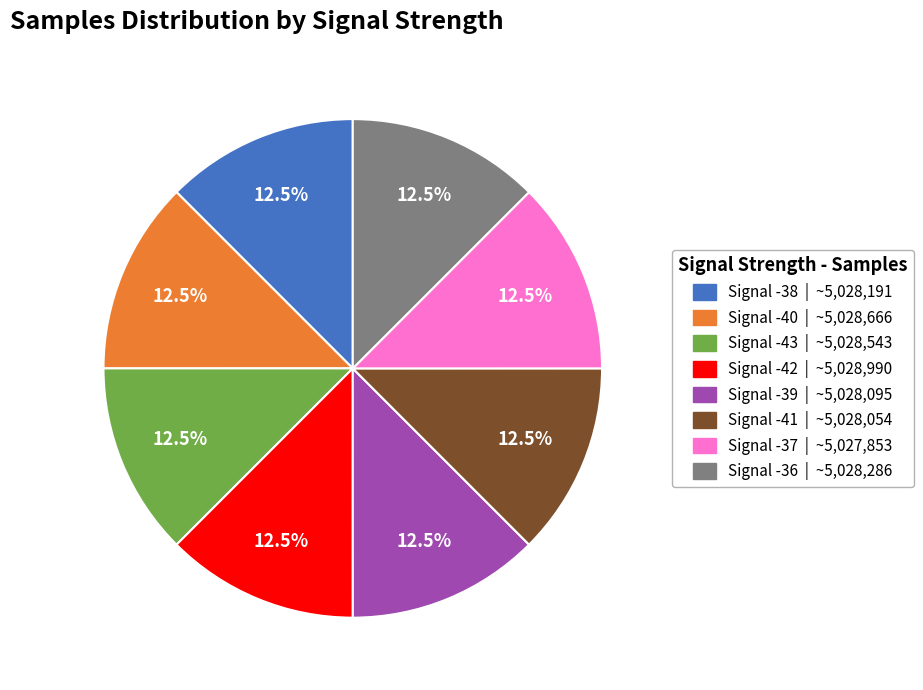

What is the total percentage of Signal -40 and Signal -39?

25.0%